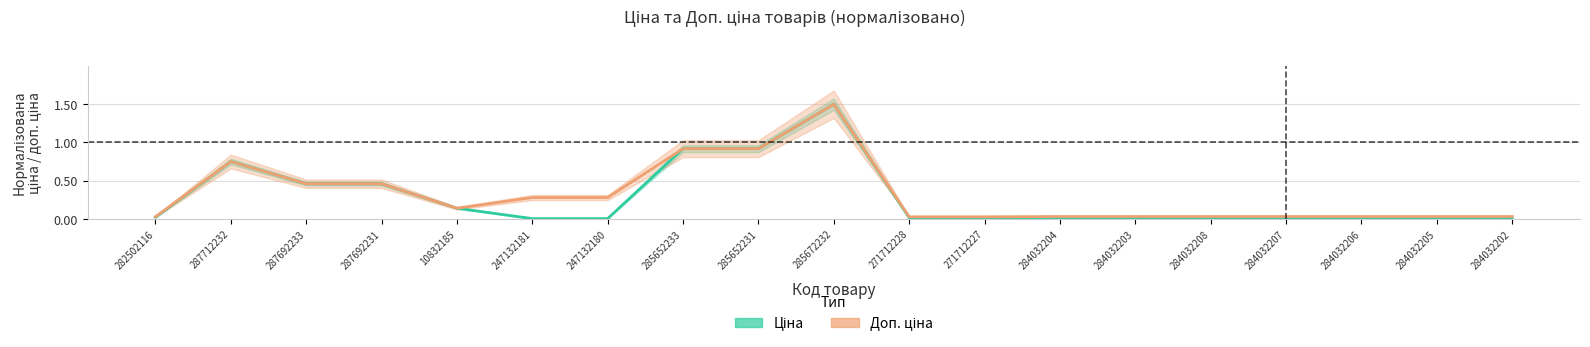

What is the sum of all Доп. ціна values?

6.0